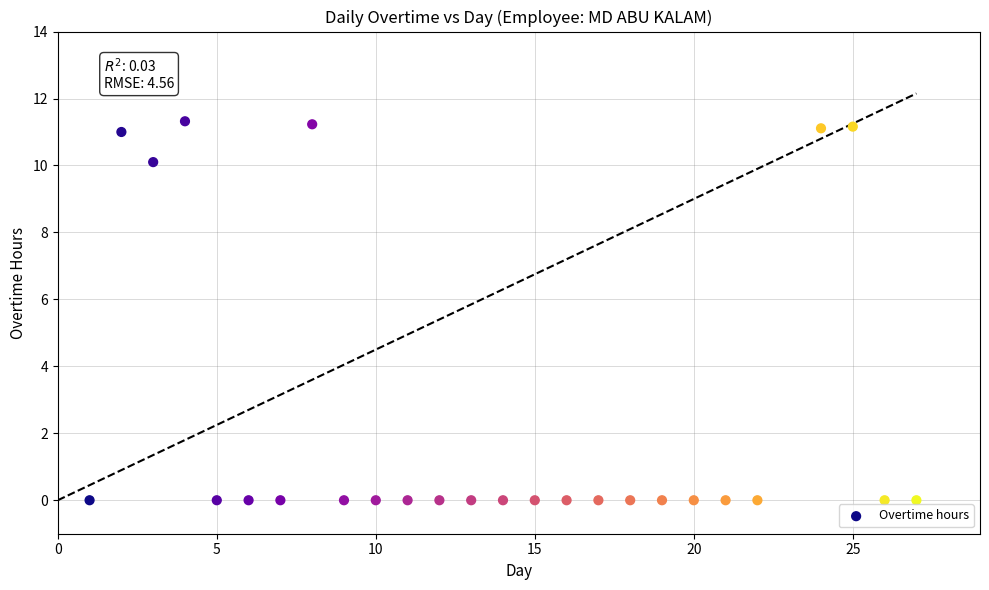

What is the range of X values (max minus min)?

26.0